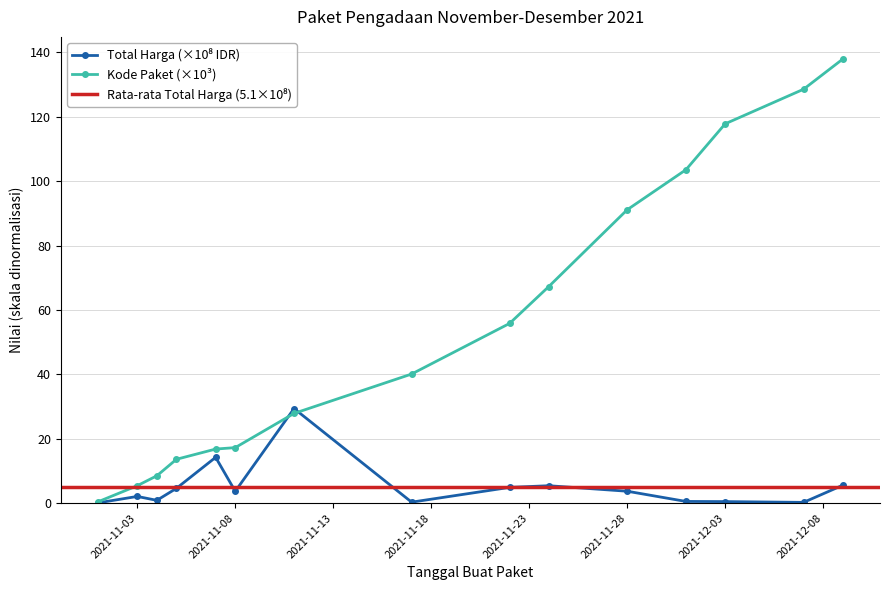

What is the difference between the maximum and minimum values in the Kode Paket series?

137.4